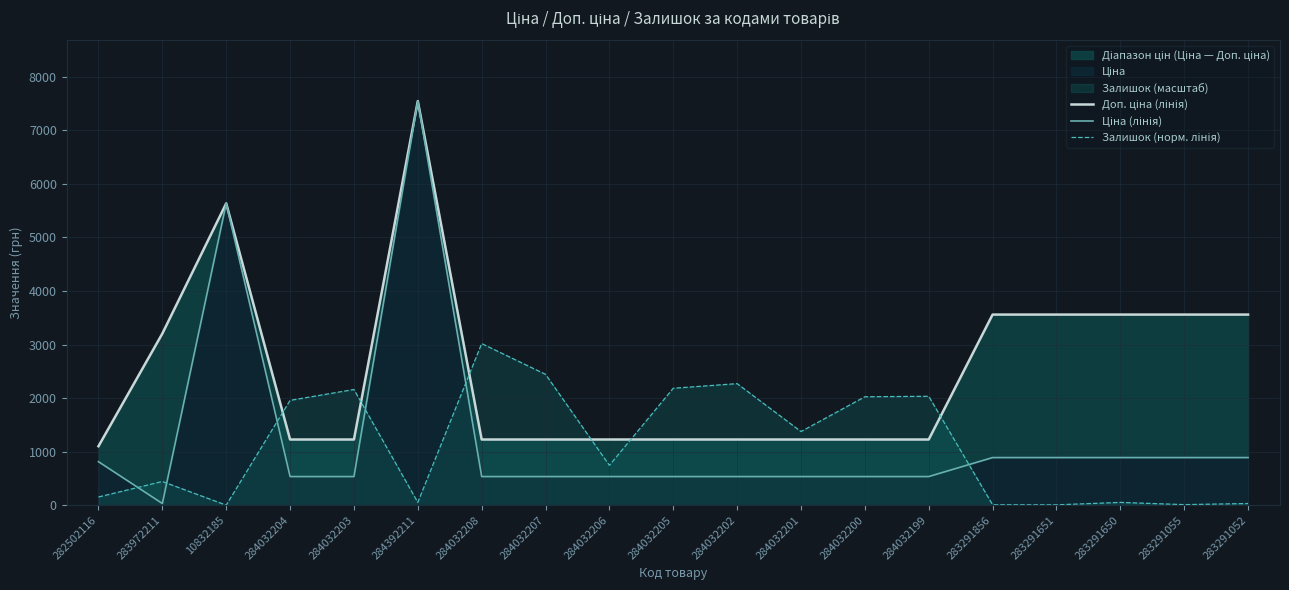

True or false: Ціна (лінія) has more than 2 interior local peaks.

False